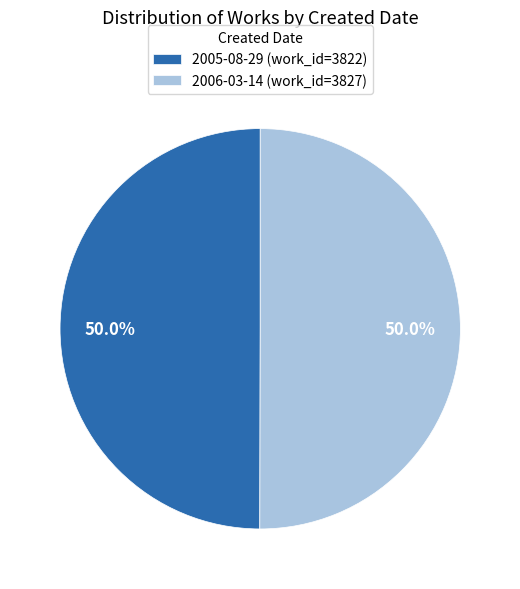

Combined, do 2006-03-14 (work_id=3827) and 2005-08-29 (work_id=3822) account for over 50%?

Yes